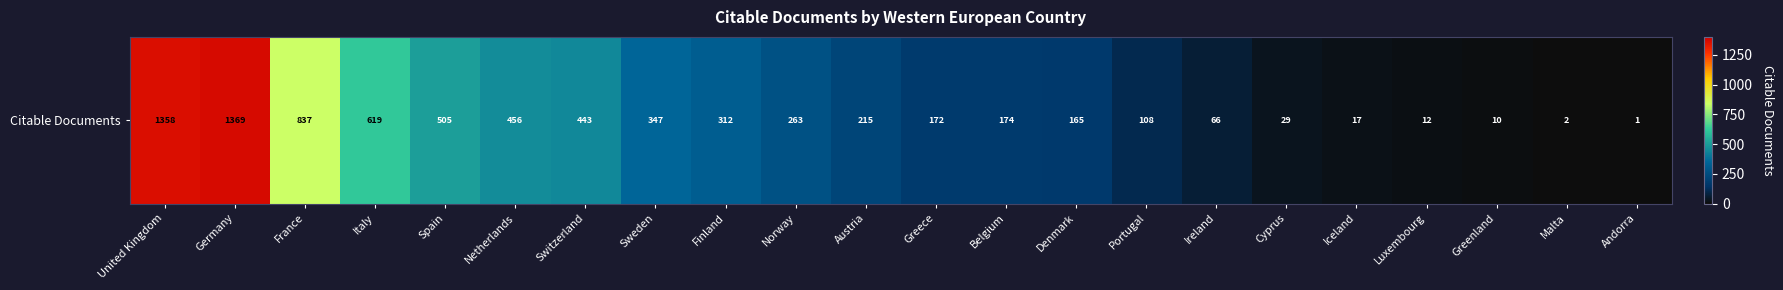

Reading left to right, what are all the values shown in this chart?

1358	1369	837	619	505	456	443	347	312	263	215	172	174	165	108	66	29	17	12	10	2	1